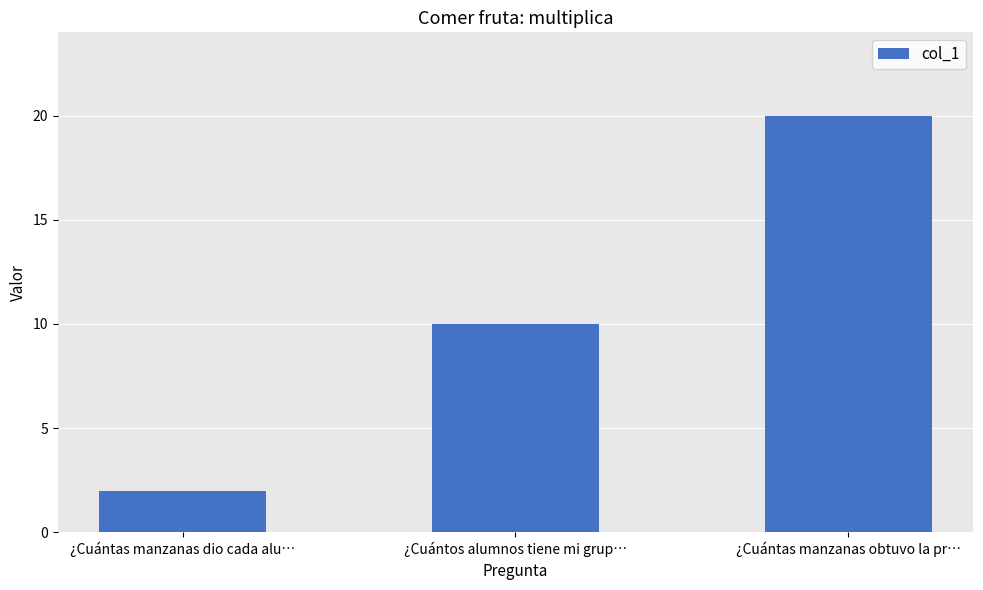

Rank the categories by value from highest to lowest.

¿Cuántas manzanas obtuvo la pr…, ¿Cuántos alumnos tiene mi grup…, ¿Cuántas manzanas dio cada alu…